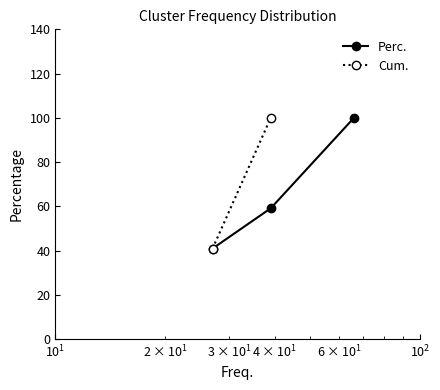

What is the highest value of the Perc. series?

100.0